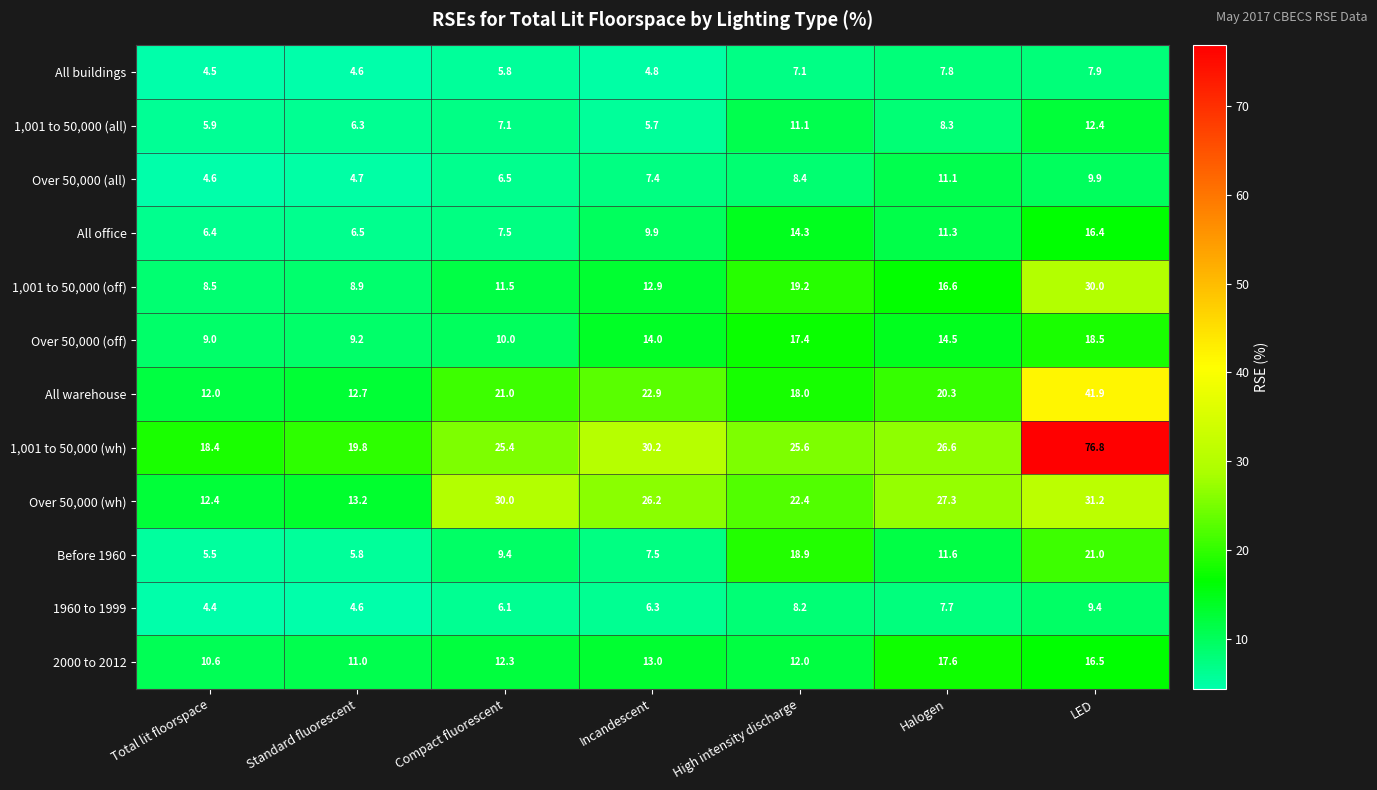

At which category does the chart reach its minimum across all series?

Total lit floorspace